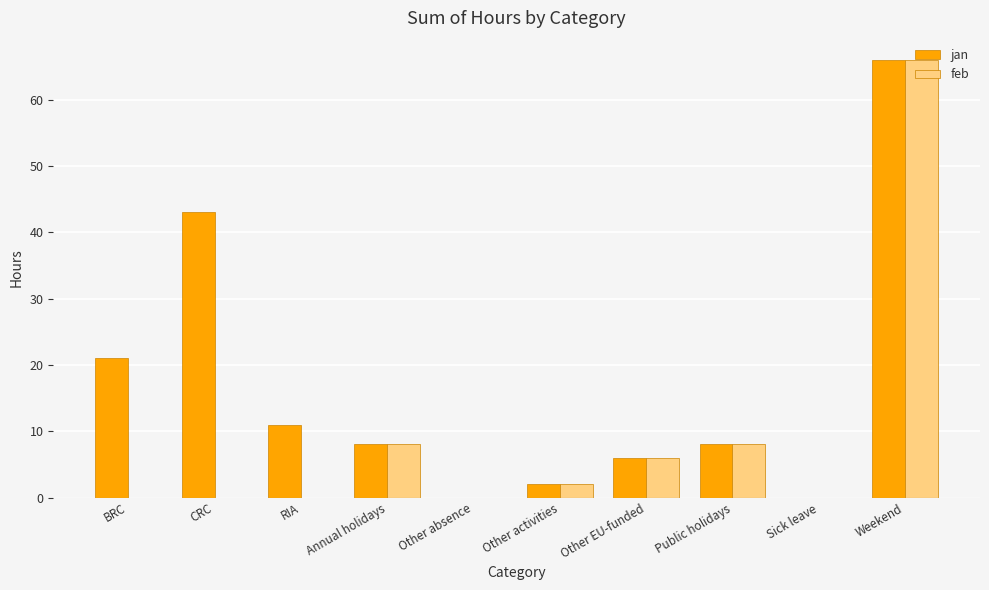

At which label is jan closest to 33?

CRC